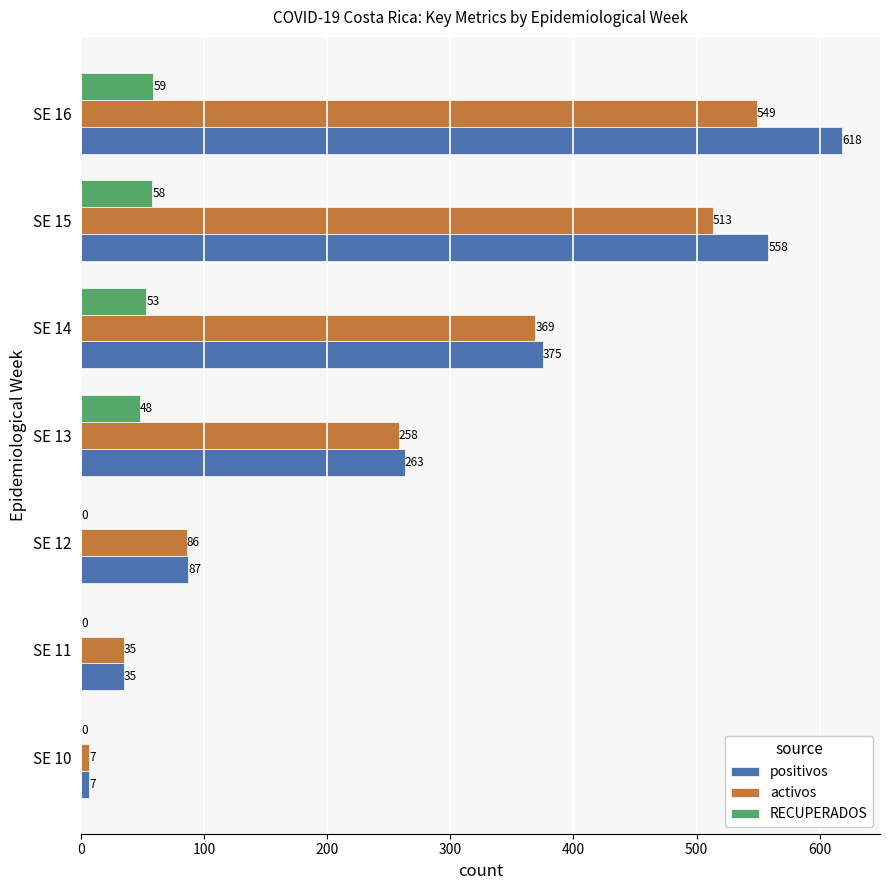

What is the sum of the activos values at SE 13 and SE 14?

627